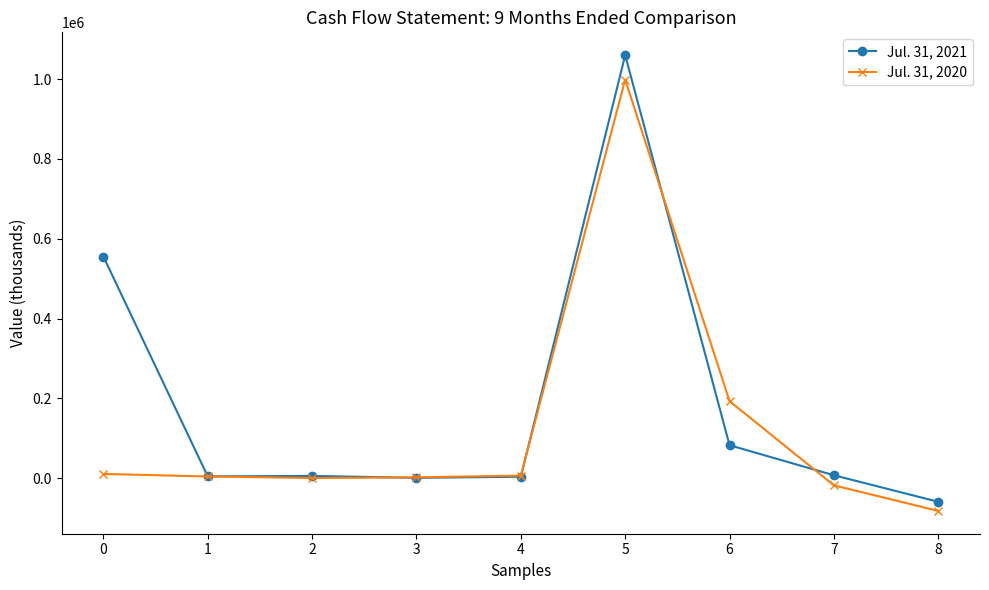

Which series has the largest total across all categories?

Jul. 31, 2021